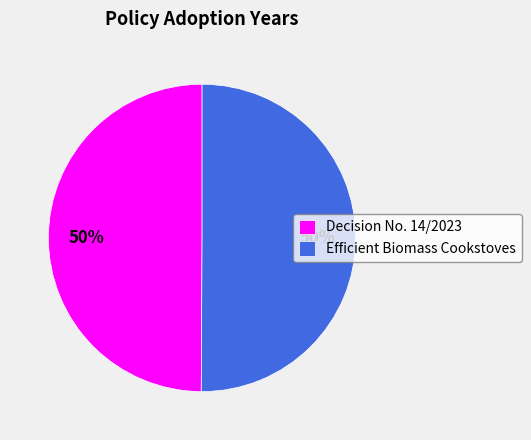

True or false: Decision No. 14/2023 accounts for 50% of the total.

True